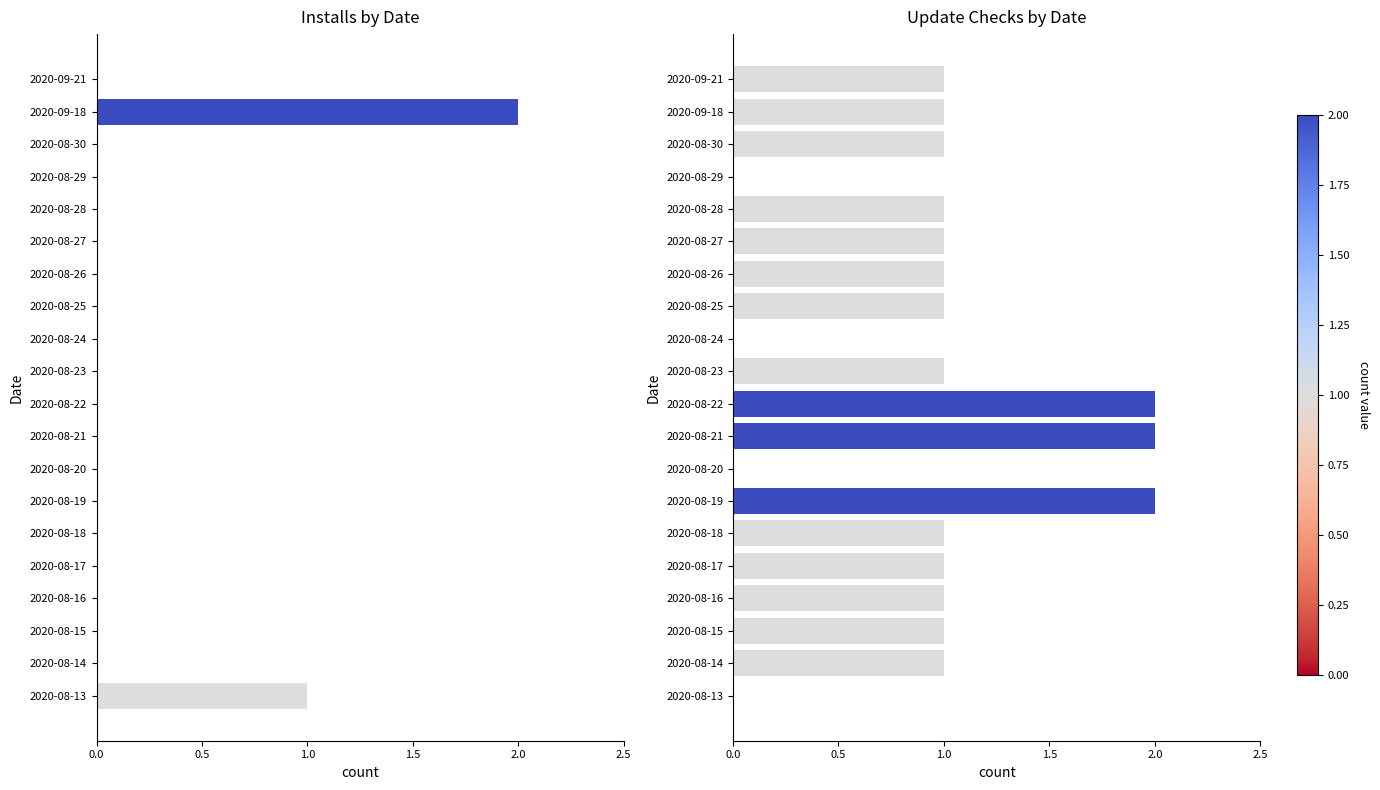

List the series in order of their peak value, lowest first.

Installs, Update checks